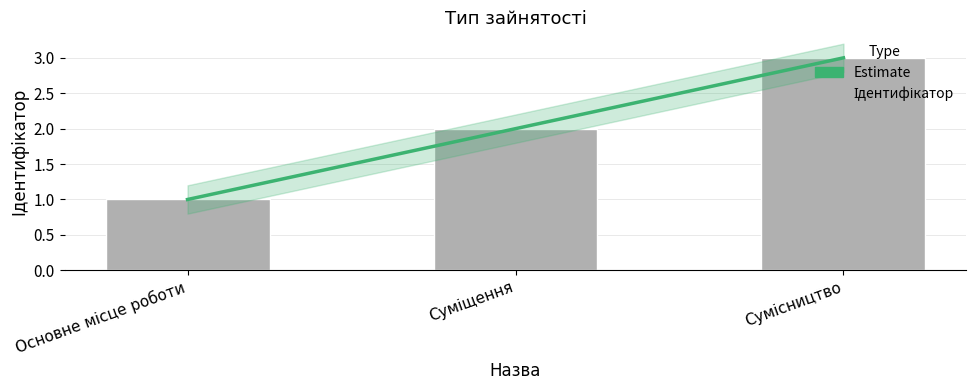

The chart shows a value of 0 at Суміщення. True or false?

False